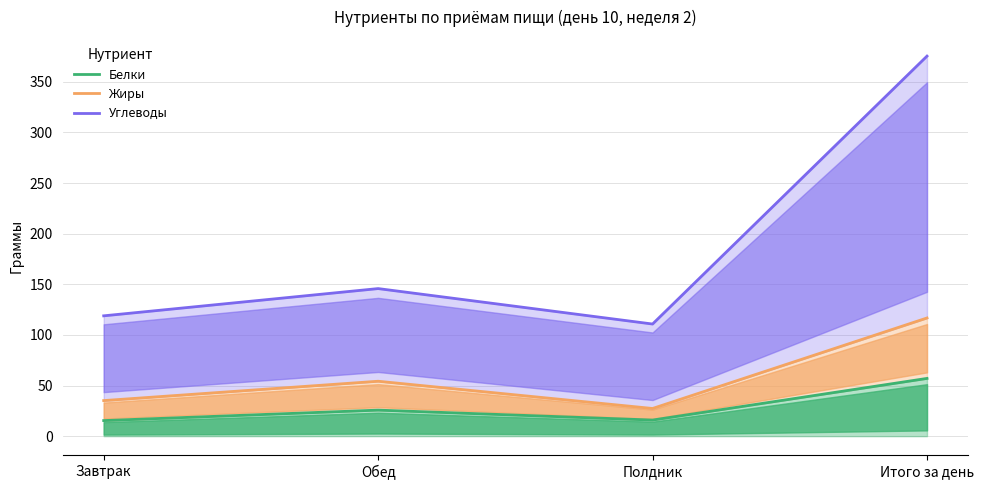

The value of Белки at Завтрак is 20.7. True or false?

False